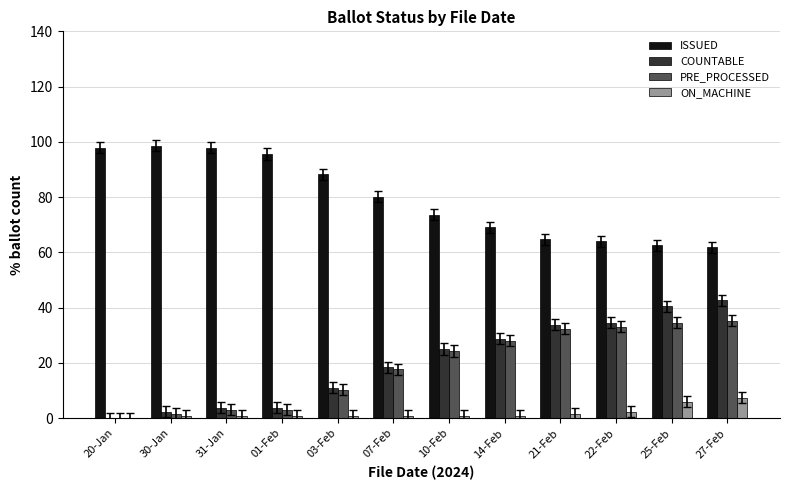

The COUNTABLE series shows 33.8 at 21-Feb. True or false?

True